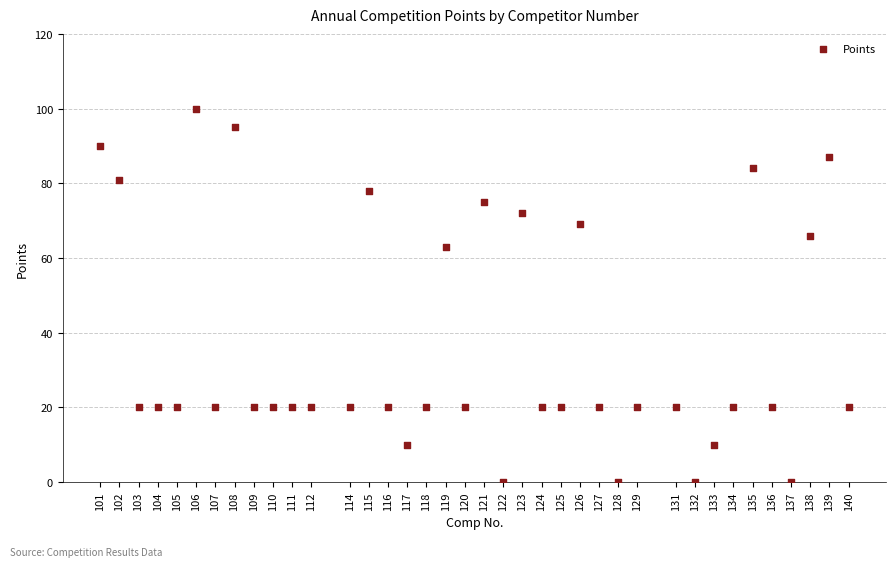

What Y value in the scatter plot is closest to 50?

63